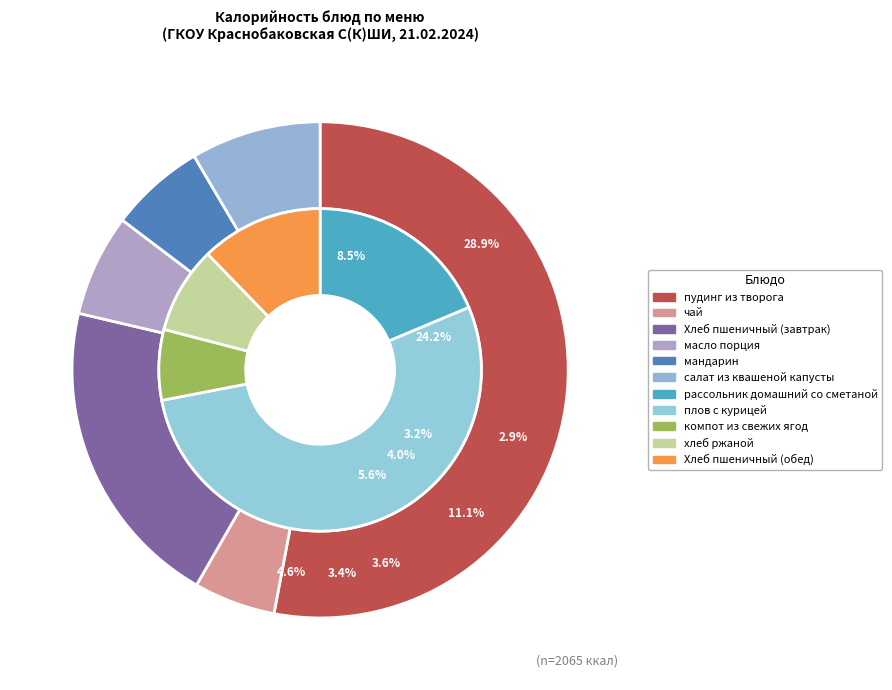

To the nearest percent, what portion does масло порция represent?

4%